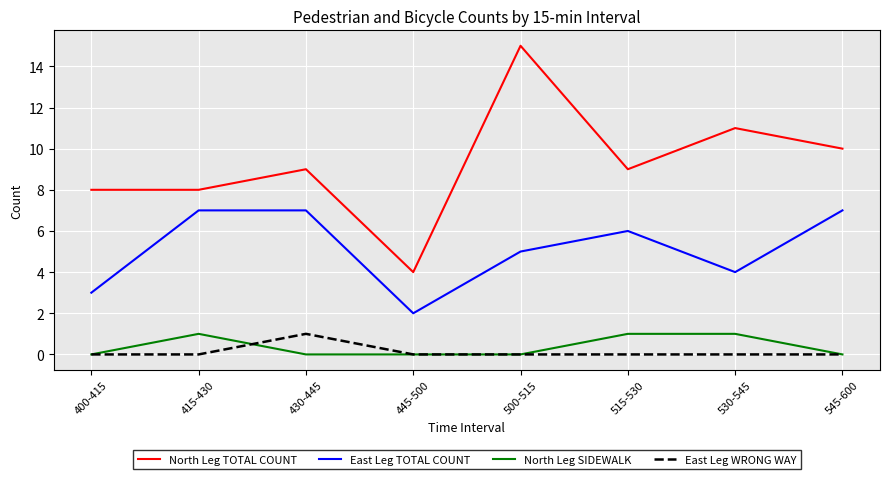

What are all the series names shown in the legend?

North Leg TOTAL COUNT, East Leg TOTAL COUNT, North Leg SIDEWALK, East Leg WRONG WAY